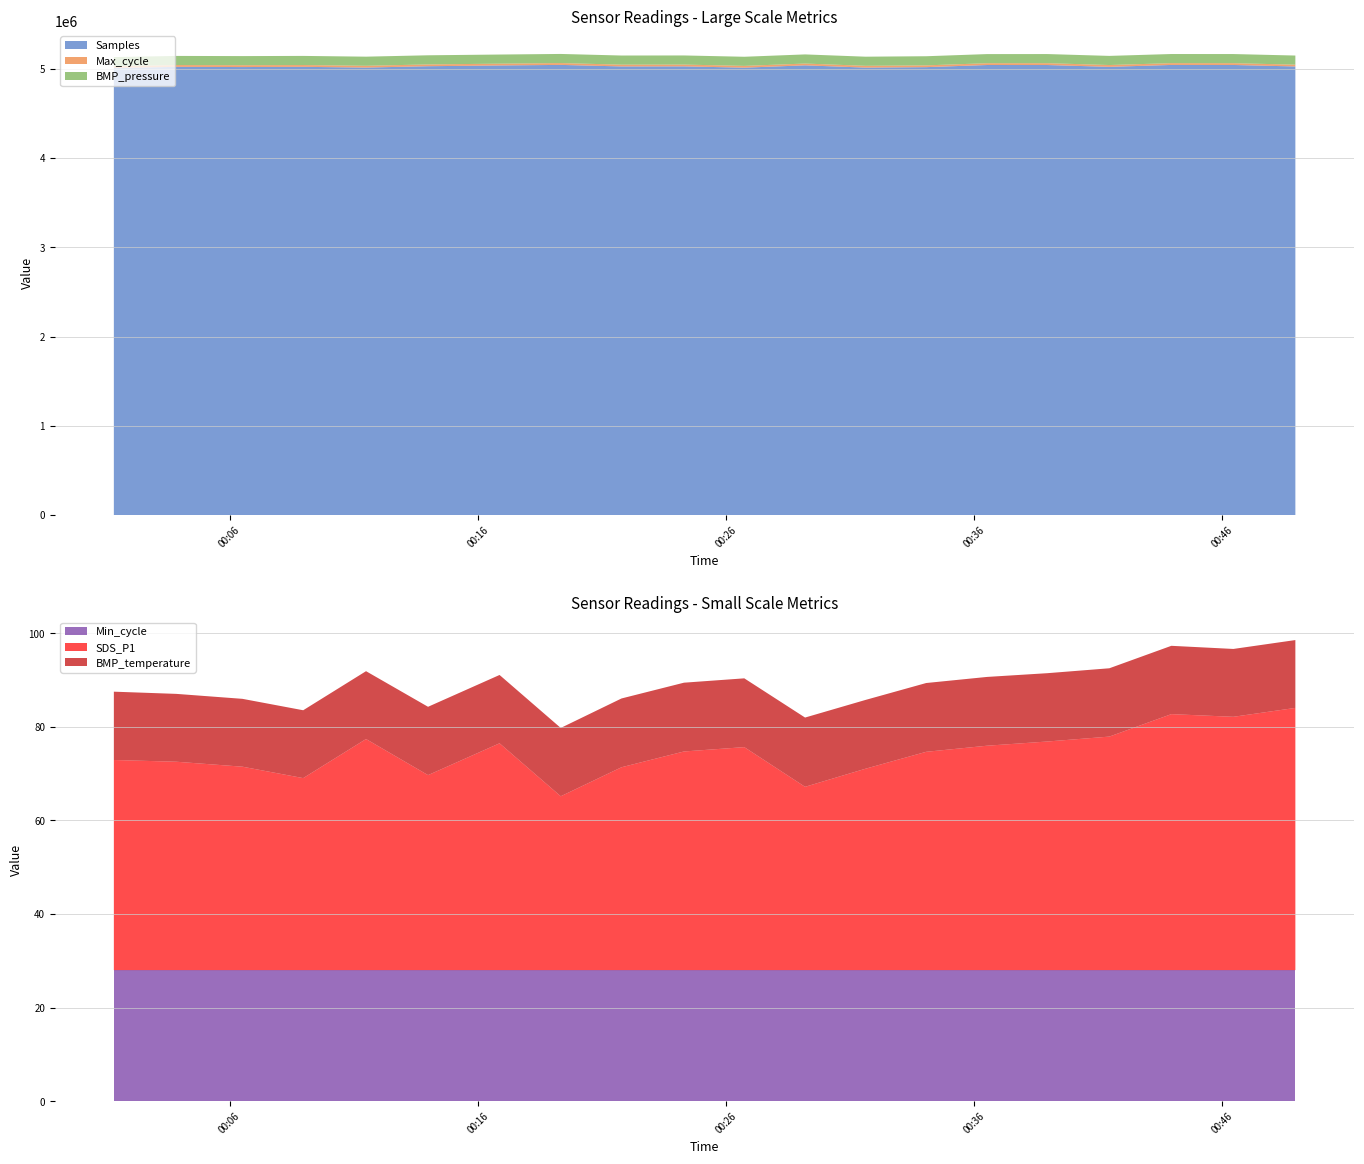

Reading left to right, transcribe all the data shown in this chart.

Samples: 2021/06/06 00:01:20=5007973.0	2021/06/06 00:03:51=5021167.0	2021/06/06 00:06:31=5018847.0	2021/06/06 00:08:58=5021288.0	2021/06/06 00:11:30=5012940.0	2021/06/06 00:14:00=5028175.0	2021/06/06 00:16:53=5036682.0	2021/06/06 00:19:21=5042878.0	2021/06/06 00:21:48=5025703.0	2021/06/06 00:24:19=5026430.0	2021/06/06 00:26:45=5011818.0	2021/06/06 00:29:12=5037958.0	2021/06/06 00:31:38=5012575.0	2021/06/06 00:34:05=5017678.0	2021/06/06 00:36:32=5041666.0	2021/06/06 00:38:58=5041542.0	2021/06/06 00:41:28=5021078.0	2021/06/06 00:43:58=5042458.0	2021/06/06 00:46:28=5042104.0	2021/06/06 00:48:58=5025448.0
Max_cycle: 2021/06/06 00:01:20=20059.0	2021/06/06 00:03:51=20048.0	2021/06/06 00:06:31=20531.0	2021/06/06 00:08:58=20079.0	2021/06/06 00:11:30=20025.0	2021/06/06 00:14:00=20163.0	2021/06/06 00:16:53=20101.0	2021/06/06 00:19:21=20519.0	2021/06/06 00:21:48=20041.0	2021/06/06 00:24:19=20045.0	2021/06/06 00:26:45=20037.0	2021/06/06 00:29:12=20183.0	2021/06/06 00:31:38=20098.0	2021/06/06 00:34:05=20046.0	2021/06/06 00:36:32=20093.0	2021/06/06 00:38:58=20583.0	2021/06/06 00:41:28=20446.0	2021/06/06 00:43:58=20049.0	2021/06/06 00:46:28=20110.0	2021/06/06 00:48:58=20076.0
BMP_pressure: 2021/06/06 00:01:20=102270.0	2021/06/06 00:03:51=102273.0	2021/06/06 00:06:31=102266.0	2021/06/06 00:08:58=102281.0	2021/06/06 00:11:30=102270.0	2021/06/06 00:14:00=102272.0	2021/06/06 00:16:53=102277.0	2021/06/06 00:19:21=102269.0	2021/06/06 00:21:48=102270.0	2021/06/06 00:24:19=102277.0	2021/06/06 00:26:45=102279.0	2021/06/06 00:29:12=102279.0	2021/06/06 00:31:38=102282.0	2021/06/06 00:34:05=102266.0	2021/06/06 00:36:32=102277.0	2021/06/06 00:38:58=102278.0	2021/06/06 00:41:28=102288.0	2021/06/06 00:43:58=102292.0	2021/06/06 00:46:28=102292.0	2021/06/06 00:48:58=102284.0
Min_cycle: 2021/06/06 00:01:20=28.0	2021/06/06 00:03:51=28.0	2021/06/06 00:06:31=28.0	2021/06/06 00:08:58=28.0	2021/06/06 00:11:30=28.0	2021/06/06 00:14:00=28.0	2021/06/06 00:16:53=28.0	2021/06/06 00:19:21=28.0	2021/06/06 00:21:48=28.0	2021/06/06 00:24:19=28.0	2021/06/06 00:26:45=28.0	2021/06/06 00:29:12=28.0	2021/06/06 00:31:38=28.0	2021/06/06 00:34:05=28.0	2021/06/06 00:36:32=28.0	2021/06/06 00:38:58=28.0	2021/06/06 00:41:28=28.0	2021/06/06 00:43:58=28.0	2021/06/06 00:46:28=28.0	2021/06/06 00:48:58=28.0
SDS_P1: 2021/06/06 00:01:20=44.9	2021/06/06 00:03:51=44.5	2021/06/06 00:06:31=43.5	2021/06/06 00:08:58=41.0	2021/06/06 00:11:30=49.4	2021/06/06 00:14:00=41.7	2021/06/06 00:16:53=48.5	2021/06/06 00:19:21=37.1	2021/06/06 00:21:48=43.4	2021/06/06 00:24:19=46.7	2021/06/06 00:26:45=47.6	2021/06/06 00:29:12=39.2	2021/06/06 00:31:38=43.0	2021/06/06 00:34:05=46.6	2021/06/06 00:36:32=48.0	2021/06/06 00:38:58=48.9	2021/06/06 00:41:28=49.9	2021/06/06 00:43:58=54.7	2021/06/06 00:46:28=54.1	2021/06/06 00:48:58=56.0
BMP_temperature: 2021/06/06 00:01:20=14.6	2021/06/06 00:03:51=14.5	2021/06/06 00:06:31=14.5	2021/06/06 00:08:58=14.5	2021/06/06 00:11:30=14.5	2021/06/06 00:14:00=14.6	2021/06/06 00:16:53=14.6	2021/06/06 00:19:21=14.6	2021/06/06 00:21:48=14.7	2021/06/06 00:24:19=14.7	2021/06/06 00:26:45=14.7	2021/06/06 00:29:12=14.8	2021/06/06 00:31:38=14.7	2021/06/06 00:34:05=14.7	2021/06/06 00:36:32=14.7	2021/06/06 00:38:58=14.6	2021/06/06 00:41:28=14.6	2021/06/06 00:43:58=14.6	2021/06/06 00:46:28=14.5	2021/06/06 00:48:58=14.5